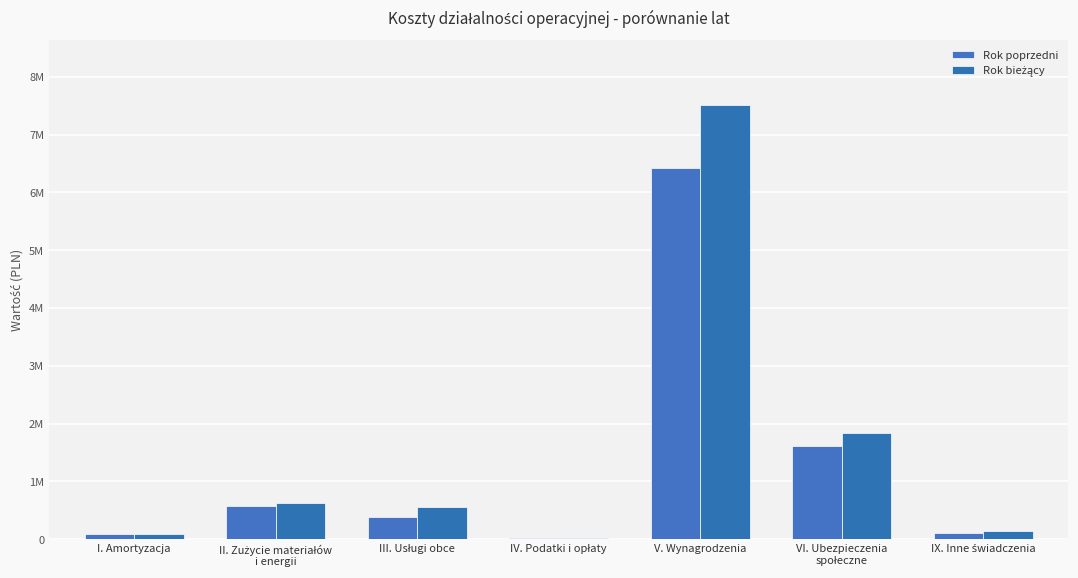

What is the label of the 4th bar from the right?

IV. Podatki i opłaty